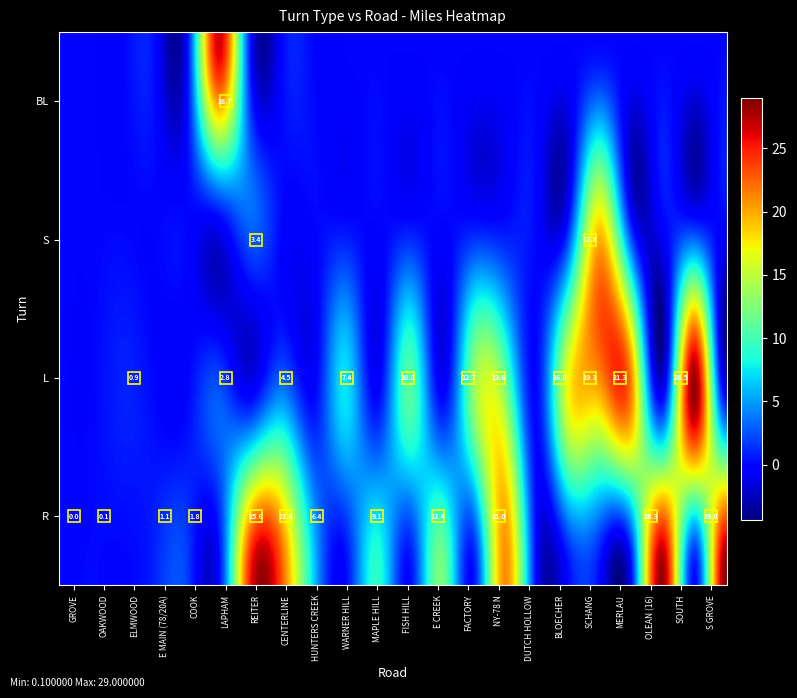

At which category does the chart reach its peak across all series?

S GROVE